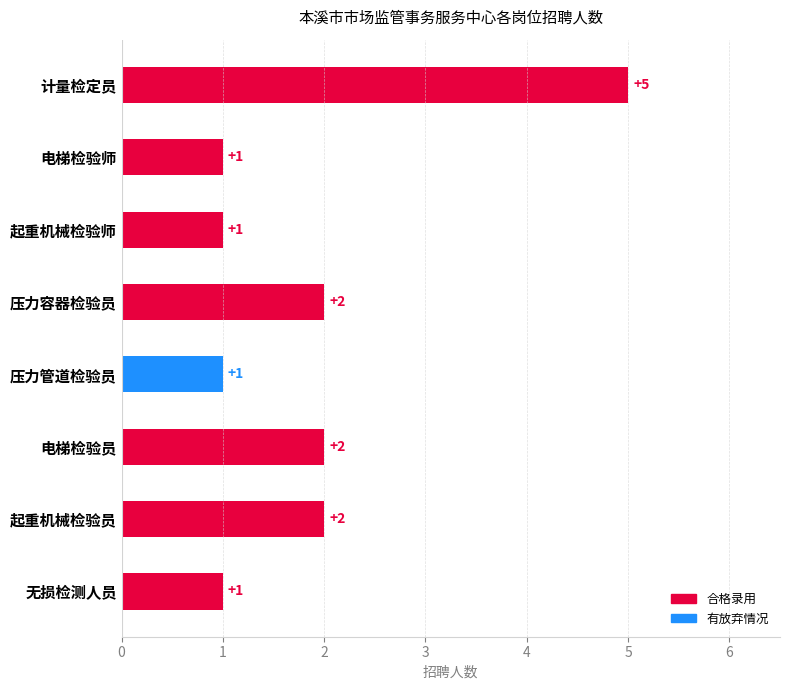

What is the ratio of the value at 起重机械检验师 to the value at 压力容器检验员?

0.5